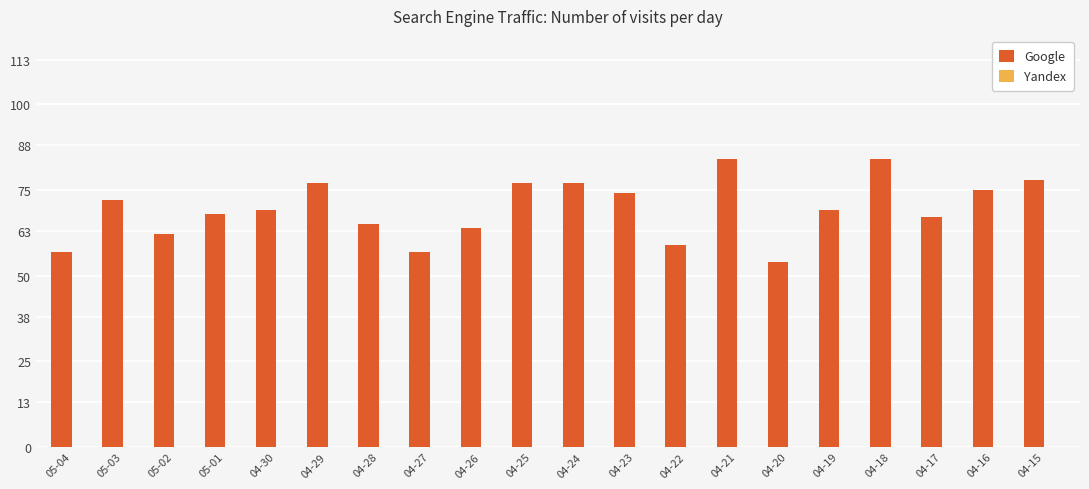

Are the bars horizontal?

No